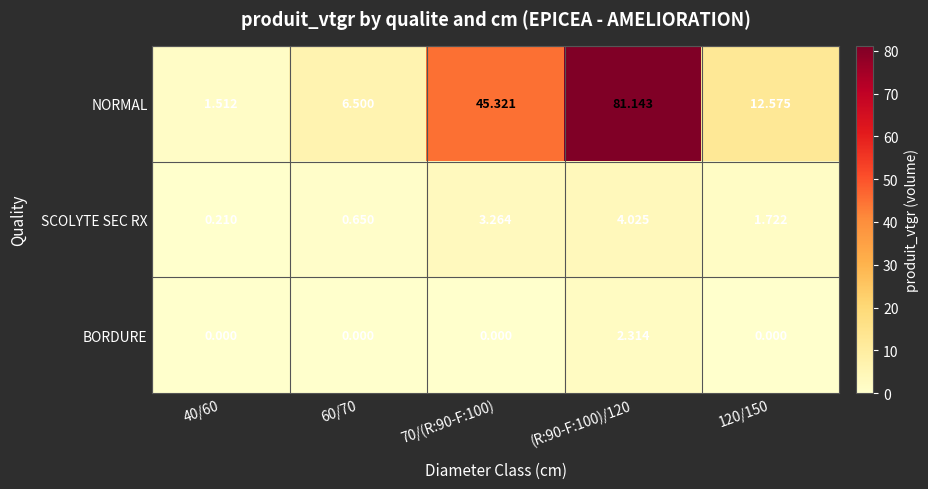

Is the value of NORMAL at 40/60 greater than the value of BORDURE at 40/60?

Yes